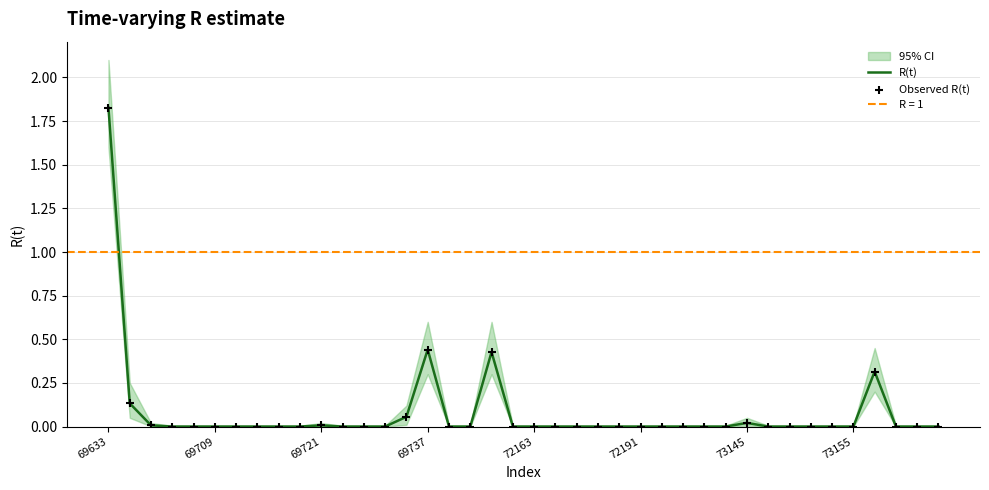

At which category is the sum across all series the highest?

69633